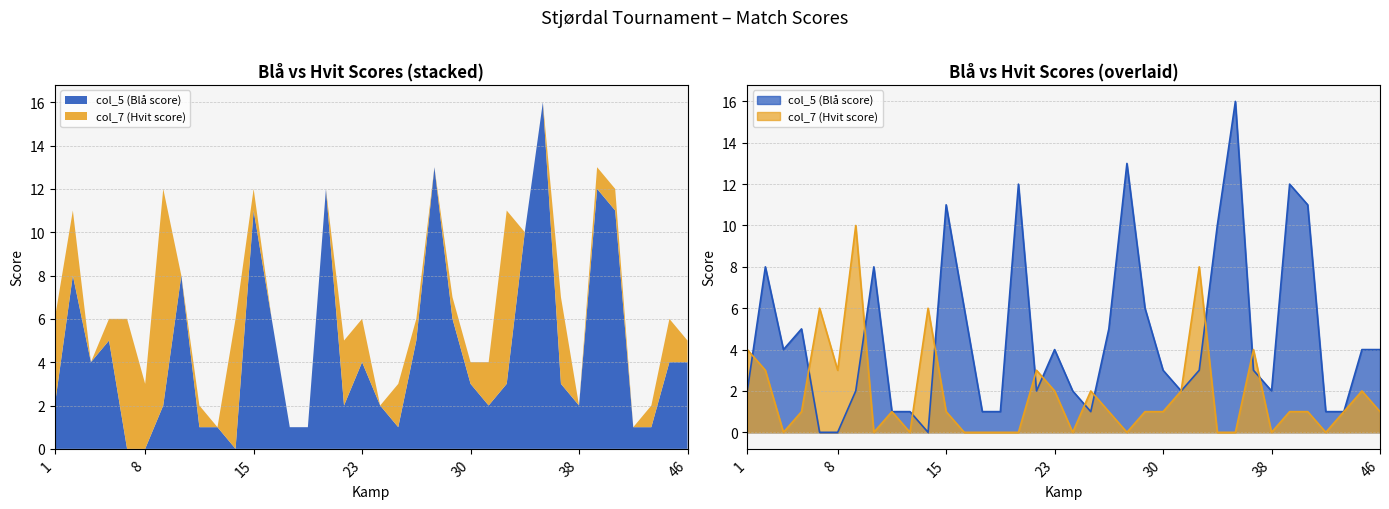

What is the average value of the col_5 (Blå score) series?

5